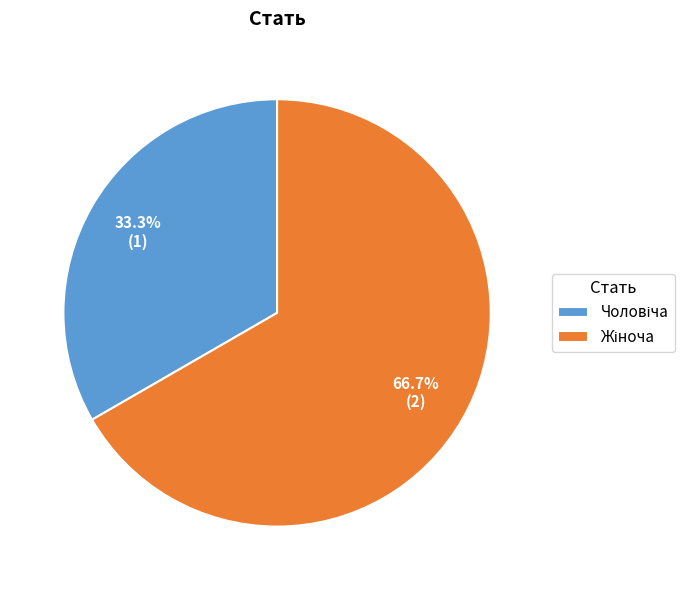

How many segments does this pie chart have?

2